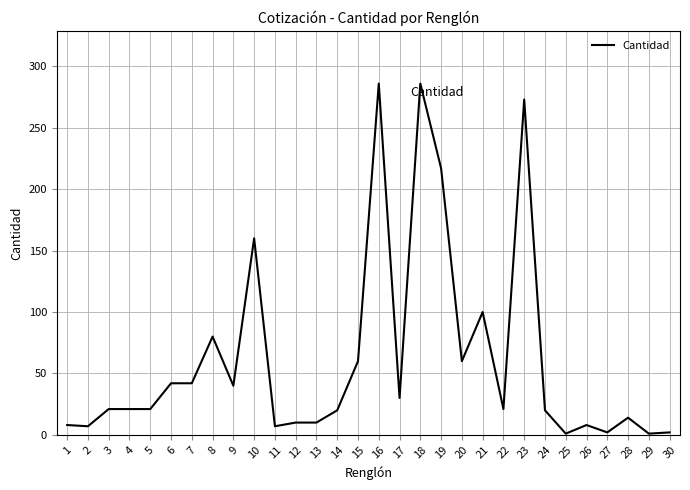

Is it true that the value at 15 is 92?

False